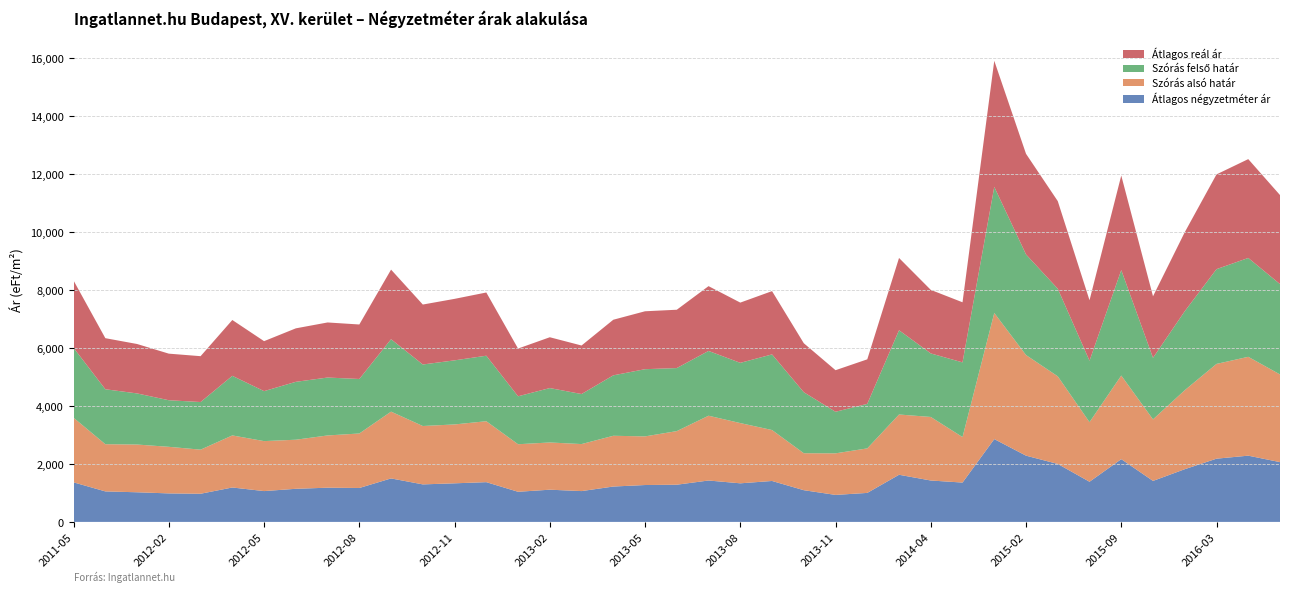

What is the maximum value for Átlagos négyzetméter ár?

2857